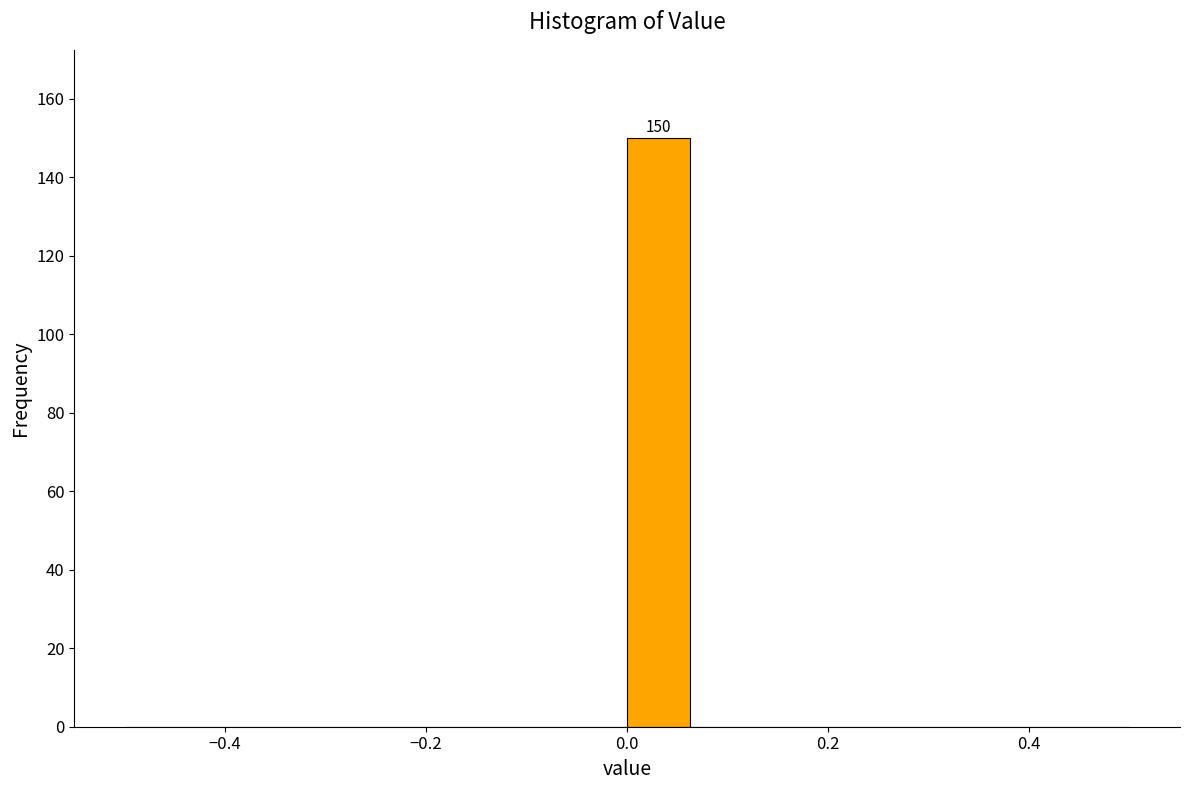

Read against the x-axis, roughly where is the centre of the tallest bar?

0.04